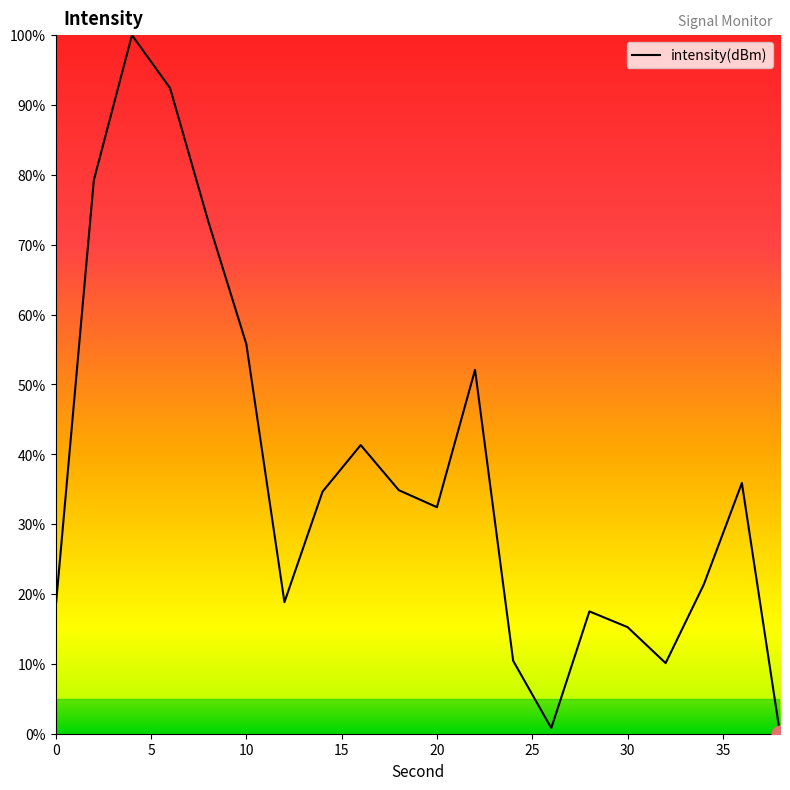

What is the difference between the maximum and minimum values?

100.0